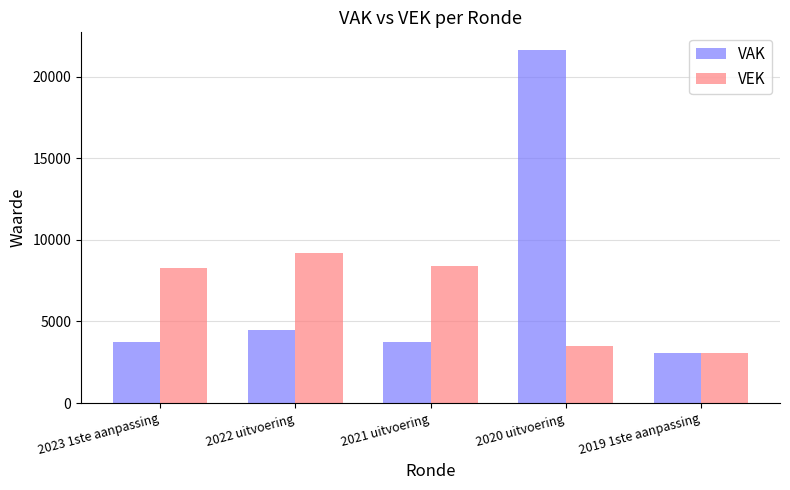

What is the lowest value of the VAK series?

3049